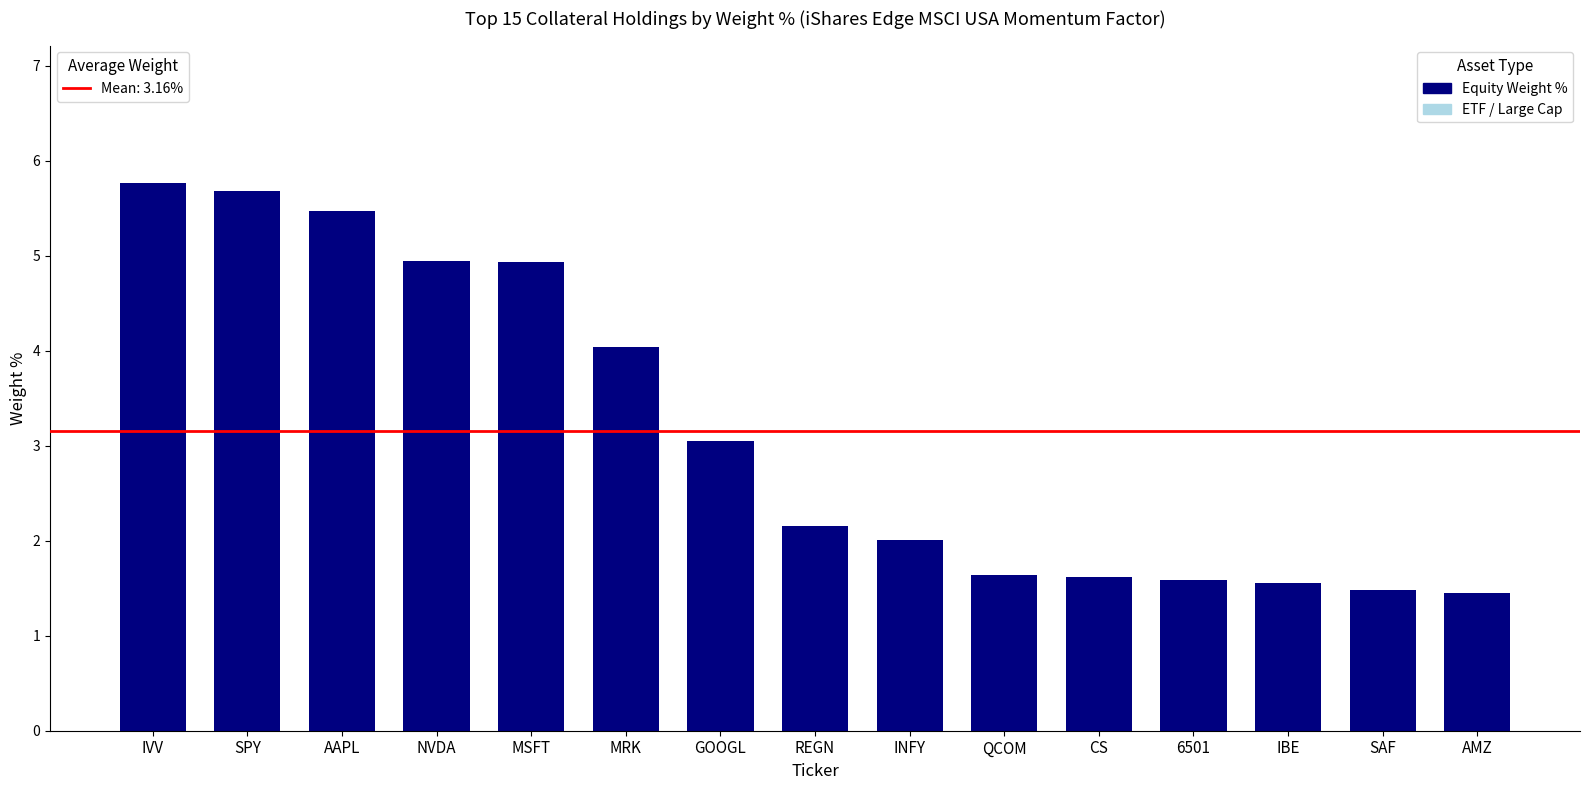

What is the greatest value displayed?

5.8